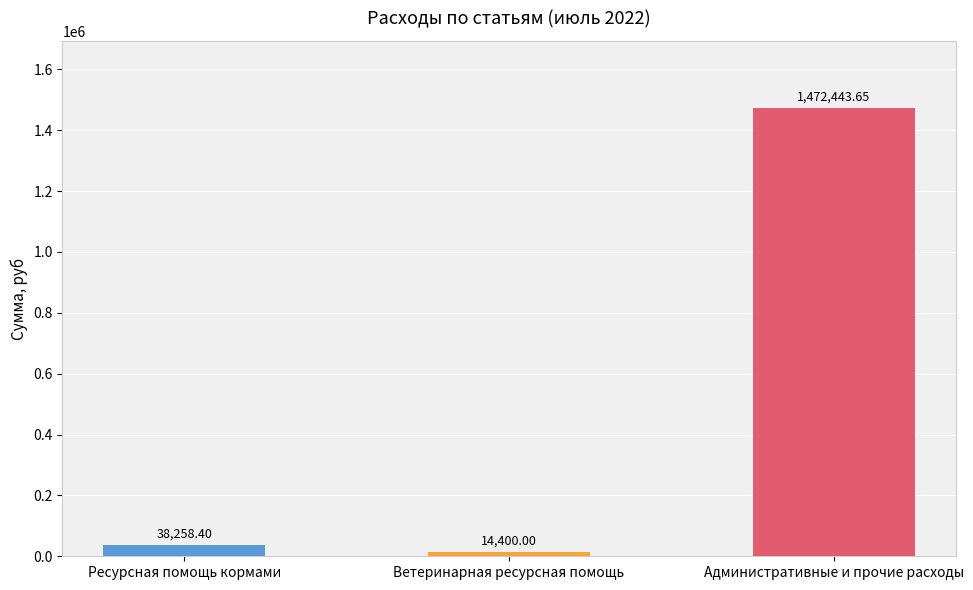

Which label corresponds to the largest value in the chart?

Административные и прочие расходы